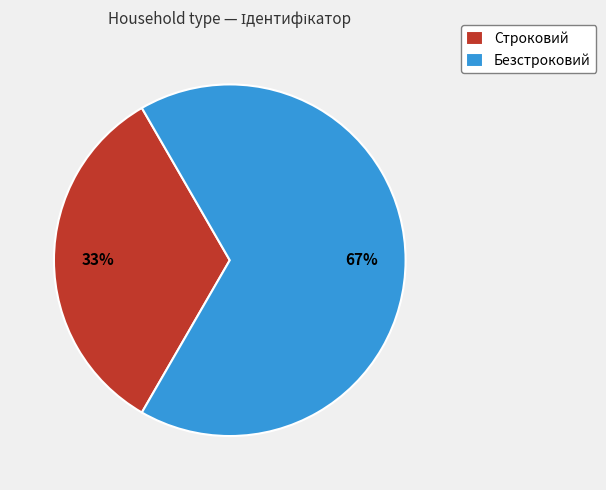

What percentage is the Безстроковий slice, to the nearest percent?

67%